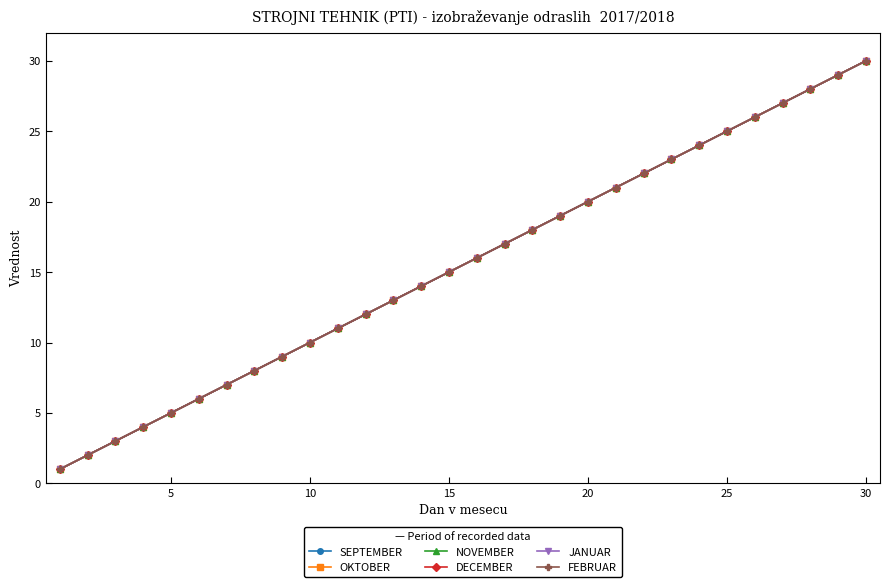

How many categories are shown in the chart?

30